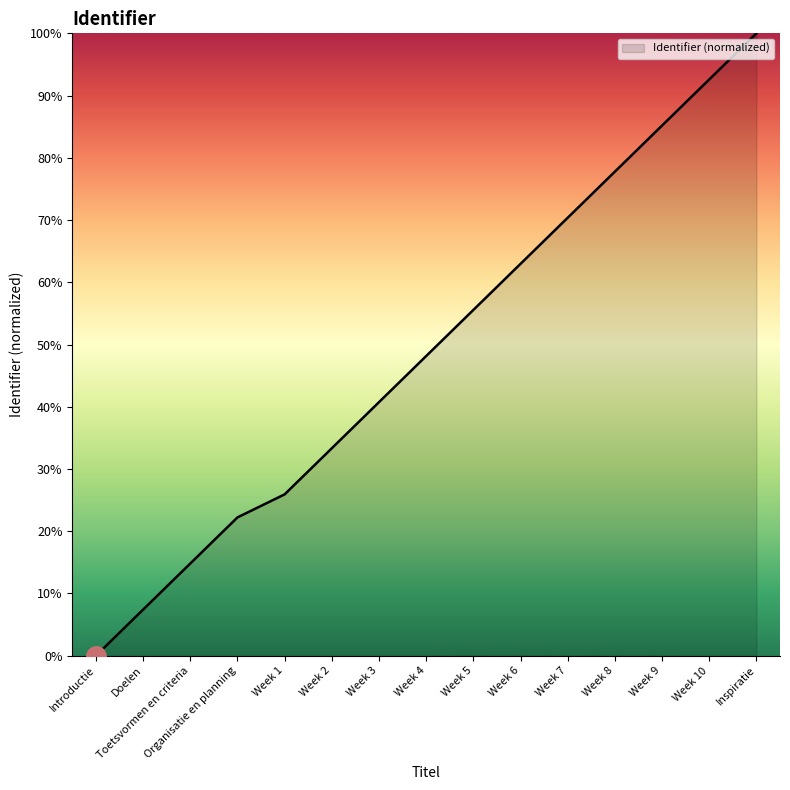

What position from the left is Toetsvormen en criteria?

3